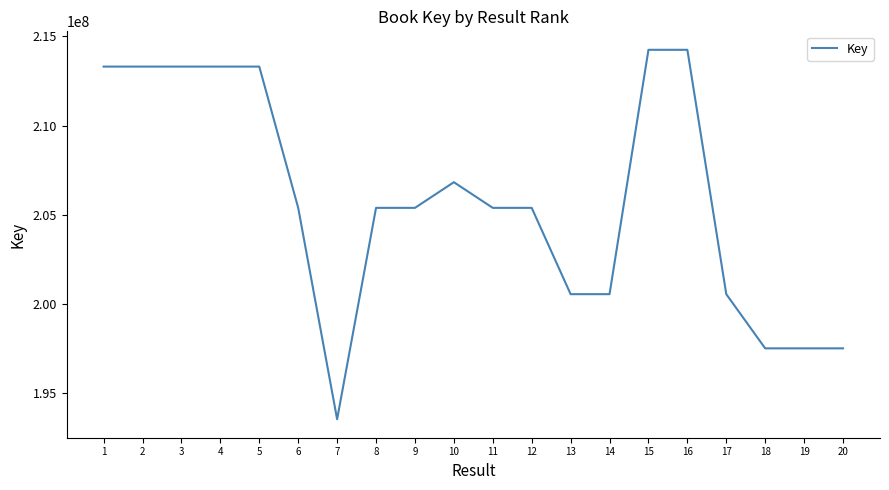

What is the approximate value at 17, to the nearest 100?

200558700